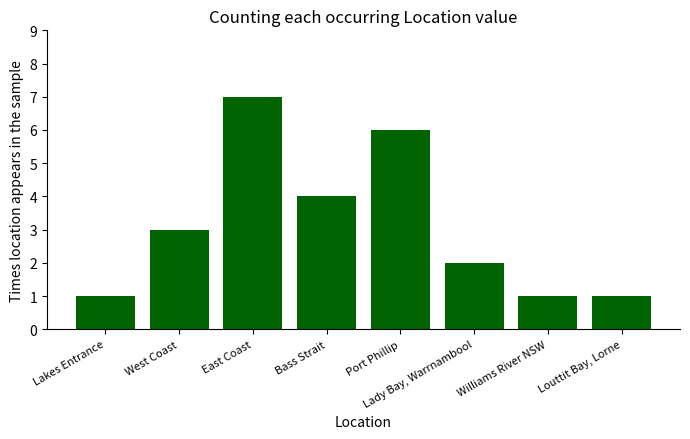

How many bars are there in total?

8